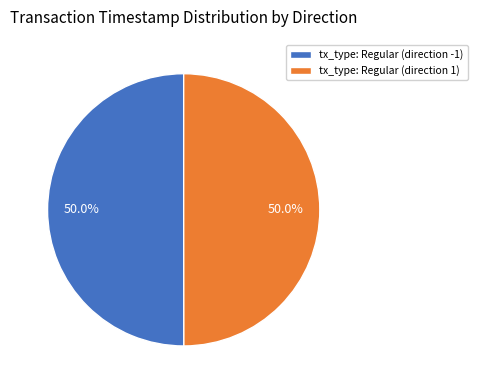

What percentage is NOT represented by tx_type: Regular (direction 1)?

50.0%